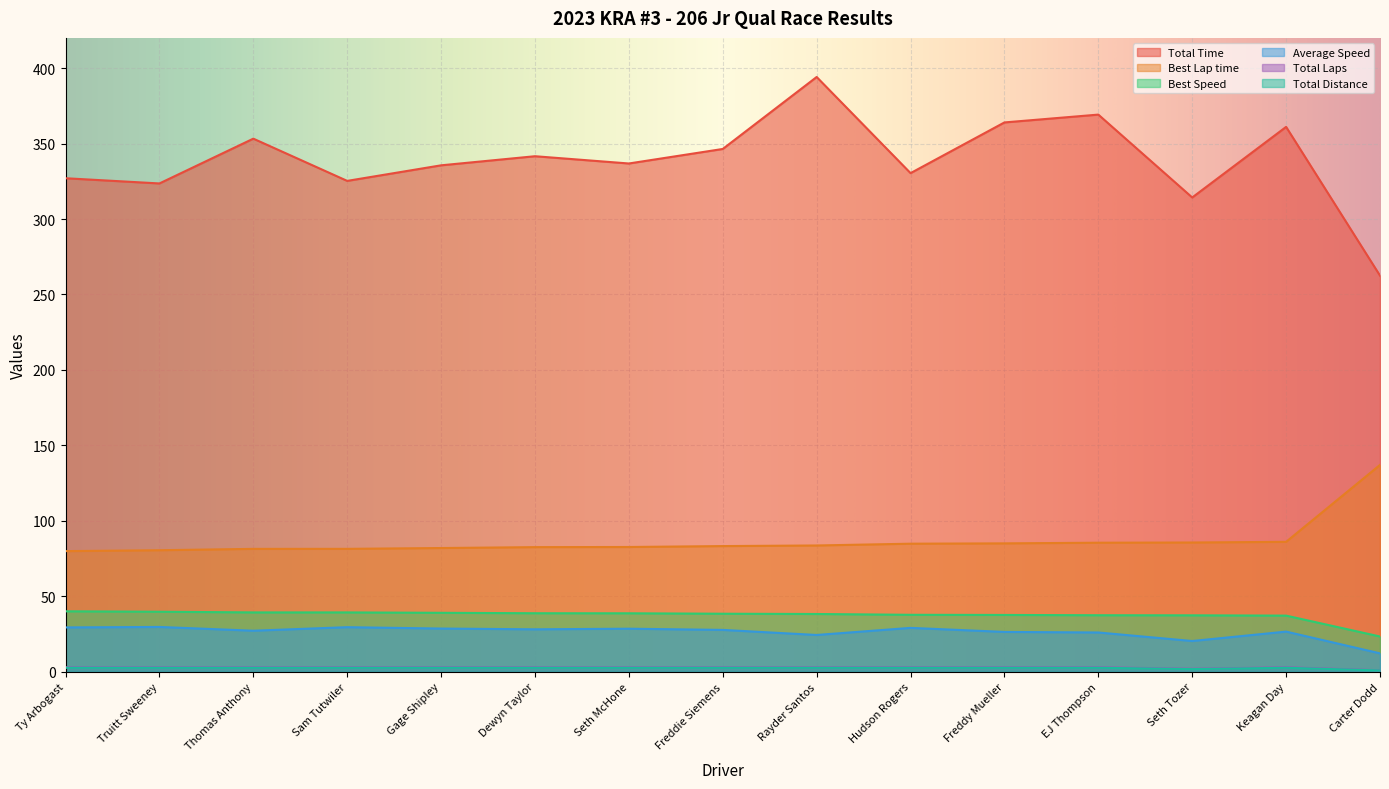

Is it true that Average Speed equals 12.9 at Seth Tozer?

False